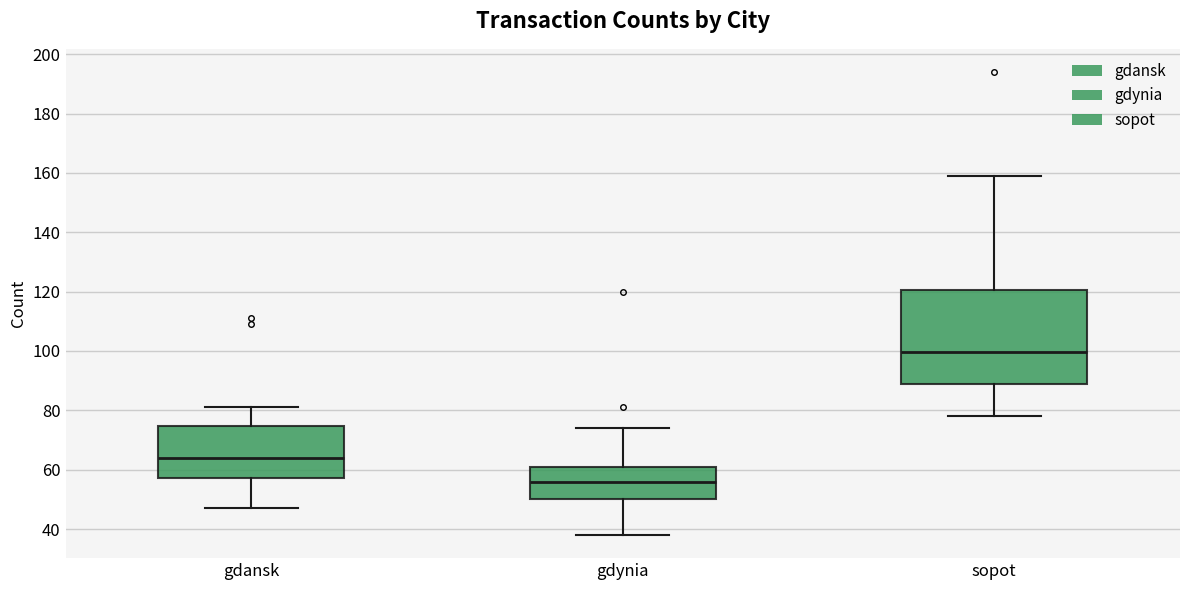

Reading left to right, read every box against the y-axis: the position of its median line, the range the box covers, and the ends of its whiskers. The values are not printed on the chart, so give them approximately, as read against the axis.

gdansk: median 64, box 58 to 74, whiskers 48 to 82
gdynia: median 56, box 50 to 62, whiskers 38 to 74
sopot: median 100, box 90 to 120, whiskers 78 to 160